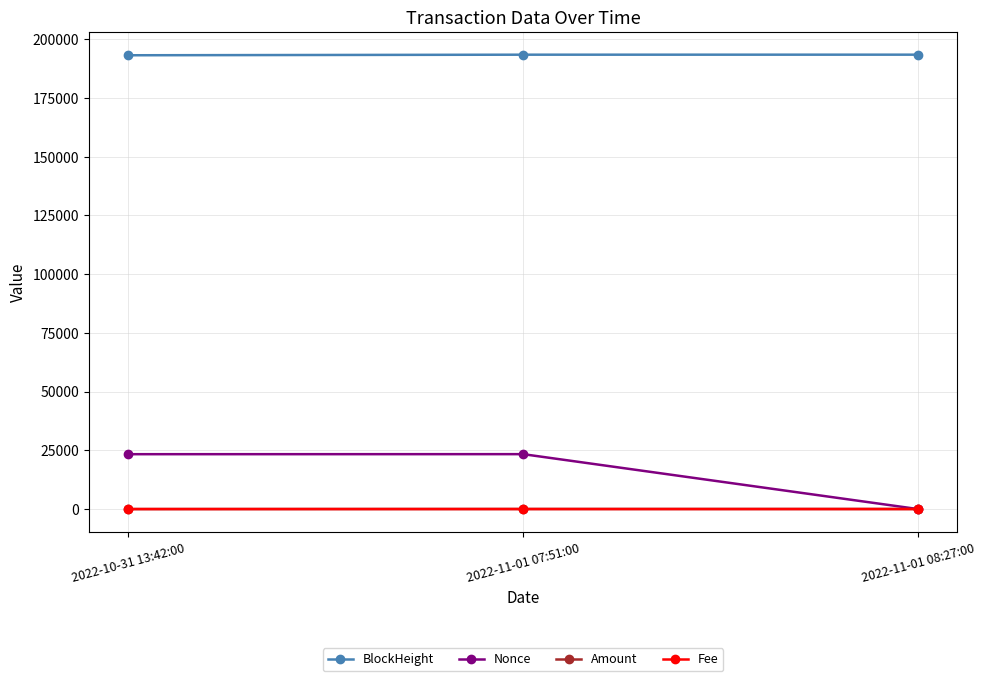

Which series has the largest total across all categories?

BlockHeight